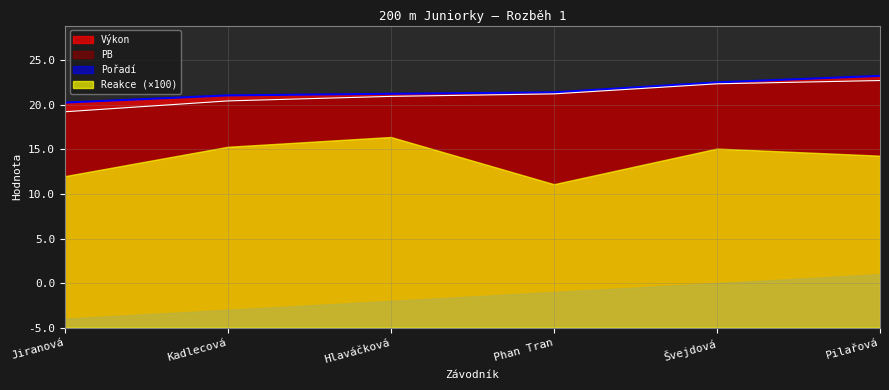

How many categories are shown in the chart?

6